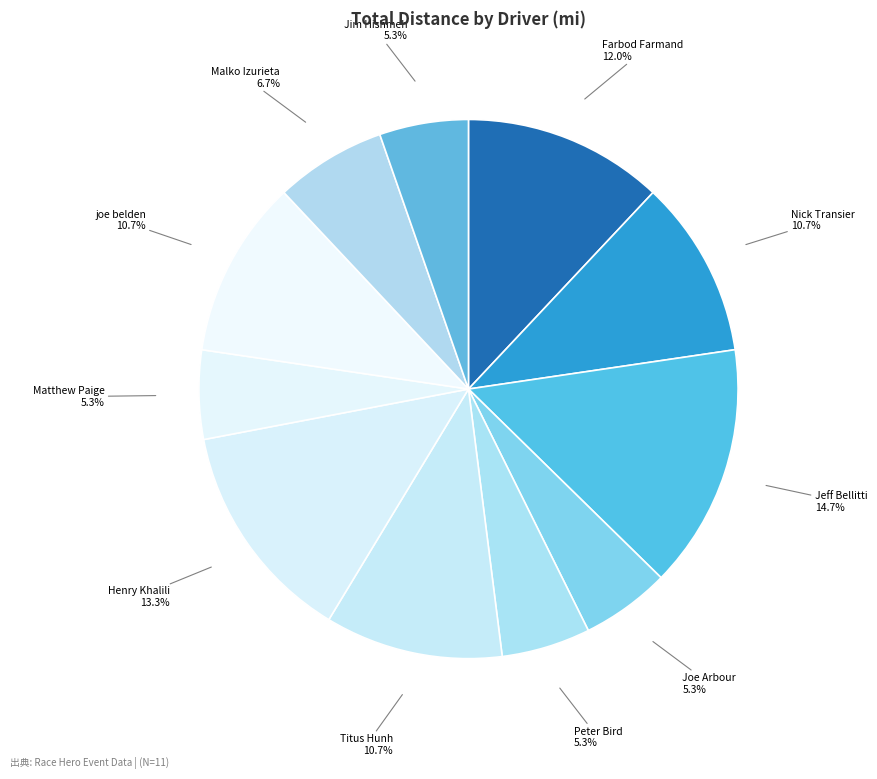

The Jeff Bellitti slice represents 15% of the pie. True or false?

True